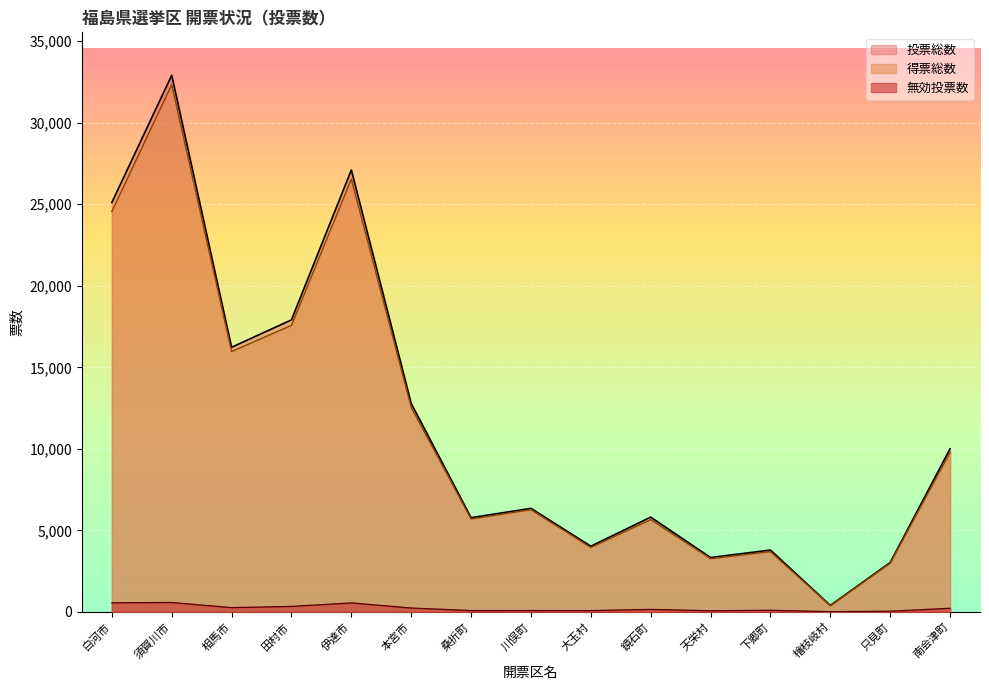

What is the label of the 12th point from the right?

田村市